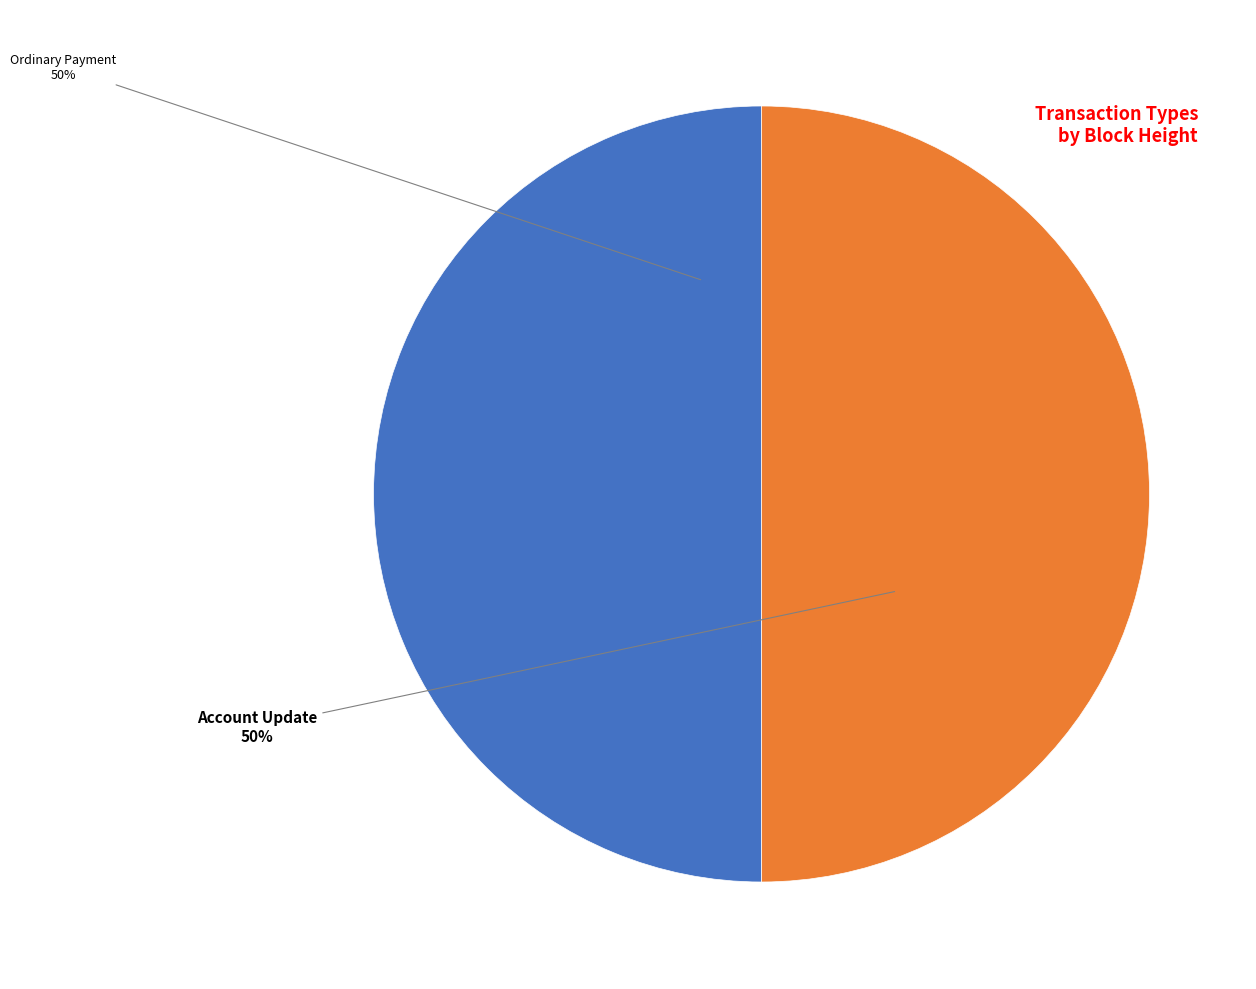

To the nearest percent, what is the average slice percentage?

50%